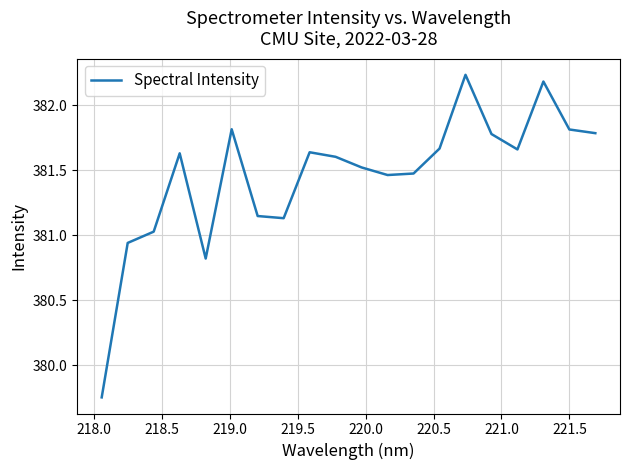

What is the difference between the maximum and minimum values?

2.5